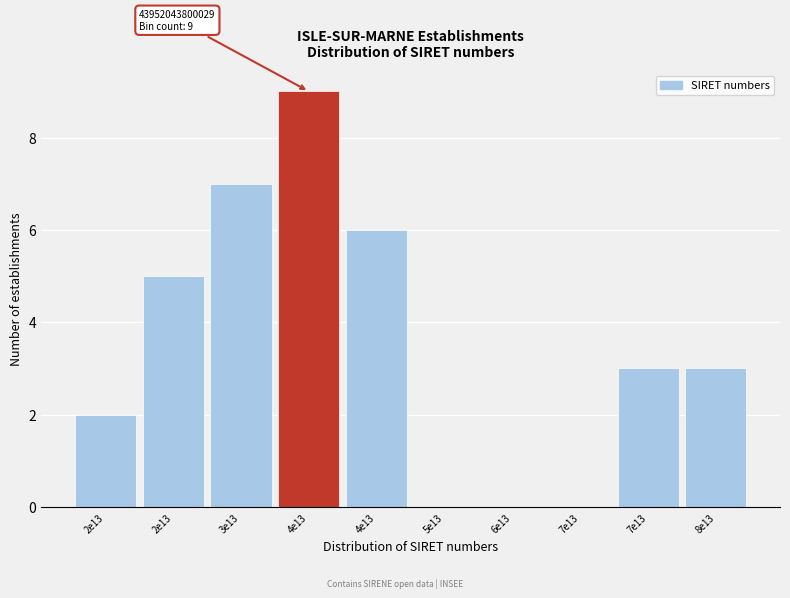

Are the bars horizontal?

No